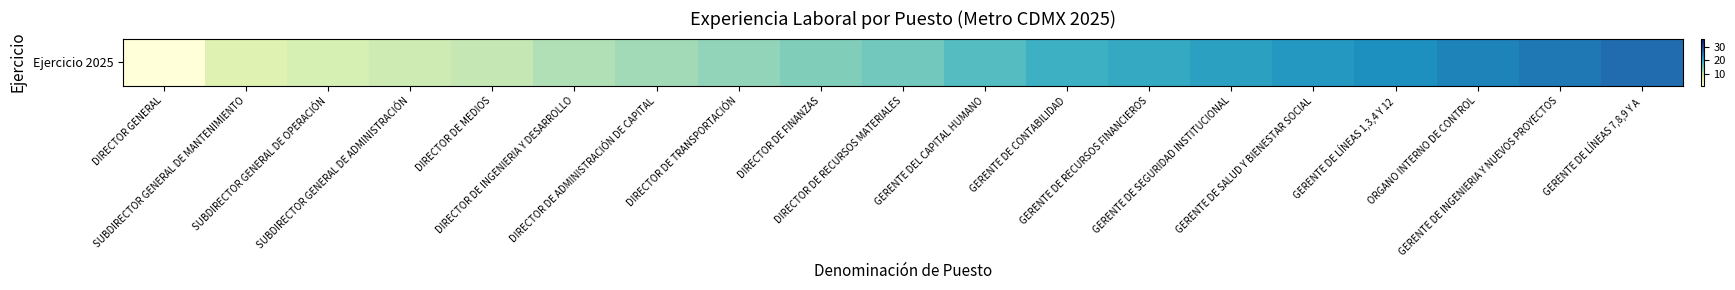

True or false: the data shows 1 at DIRECTOR GENERAL.

True